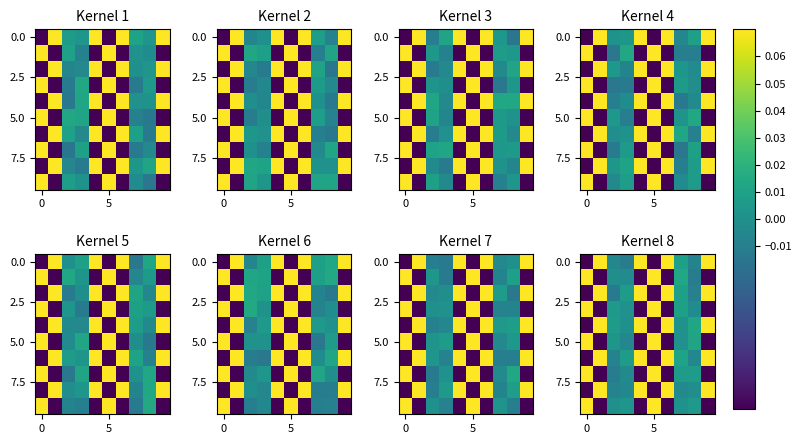

At which category is the sum across all series the highest?

7